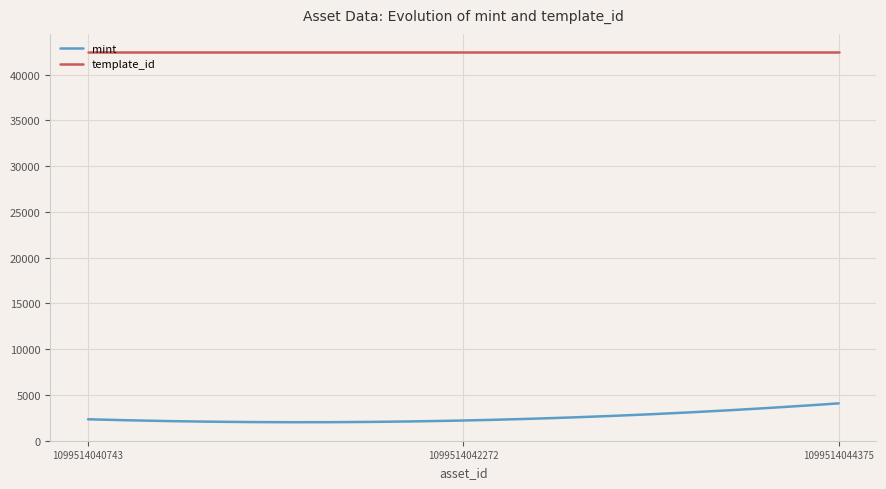

What is the smallest value displayed?

1998.8